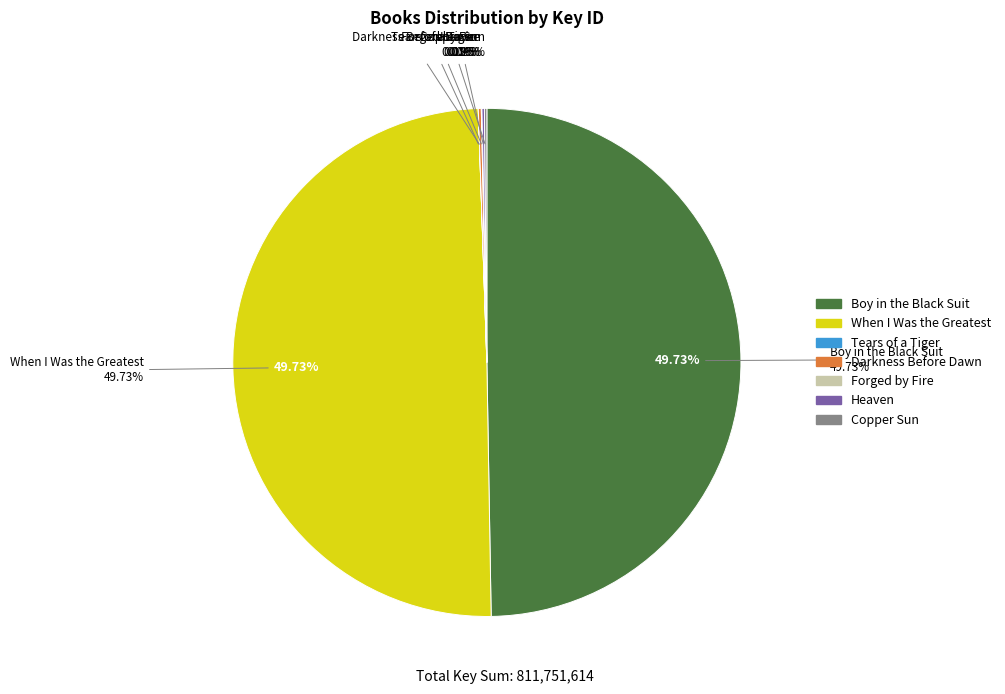

True or false: Forged by Fire accounts for 6% of the total.

False